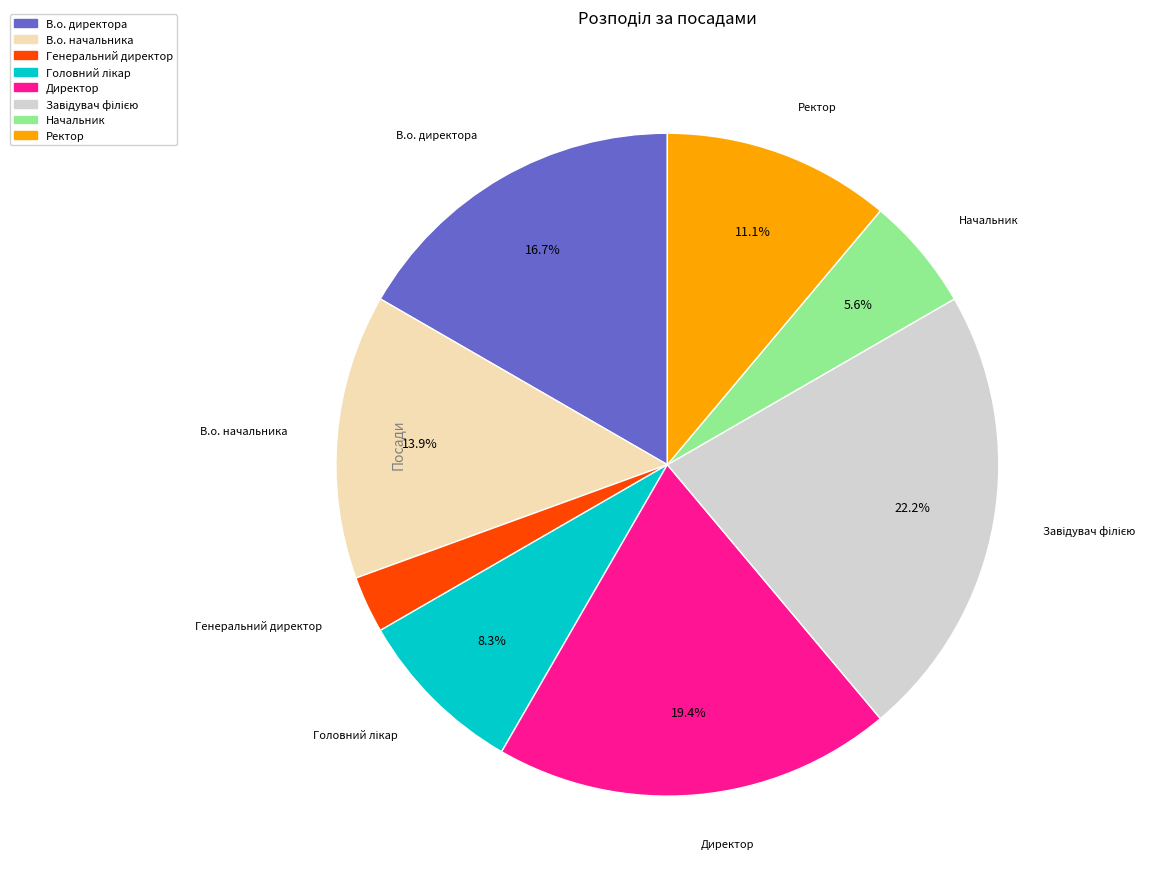

True or false: Ректор accounts for 26% of the total.

False